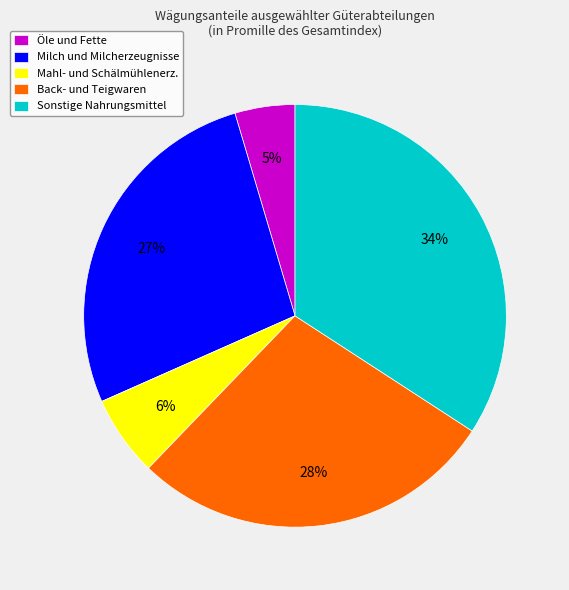

Which has a higher value, Milch und Milcherzeugnisse or Back- und Teigwaren?

Back- und Teigwaren